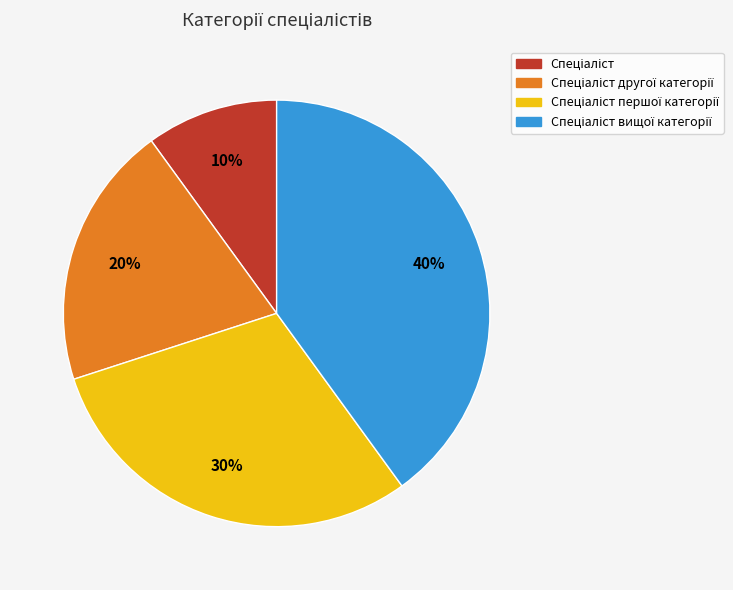

Is there a majority slice in this chart?

No